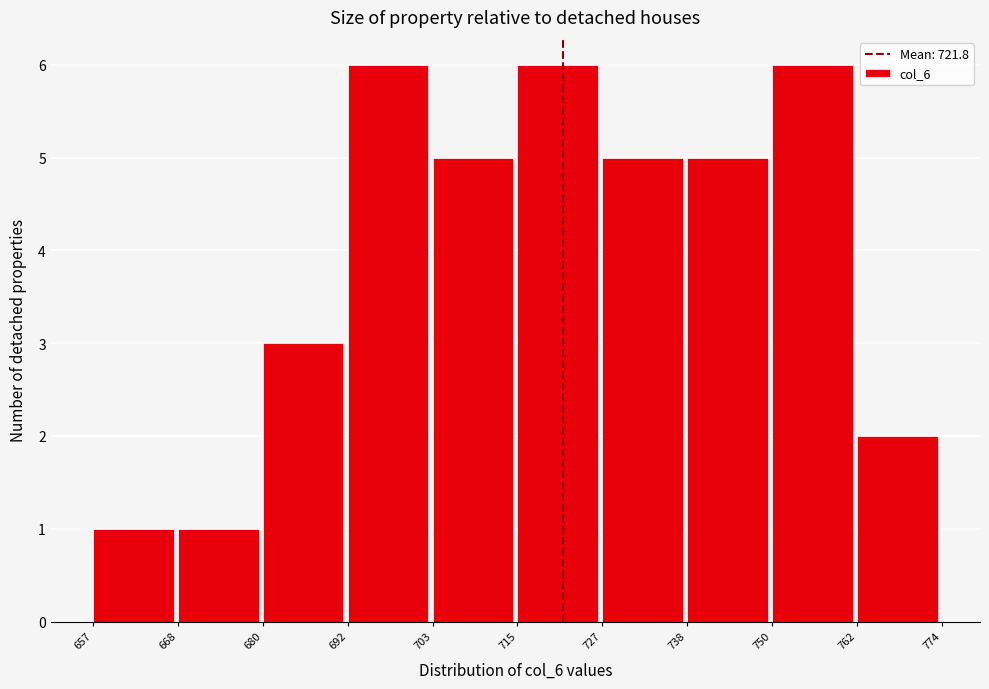

Reading left to right, list every bar in this chart as the range it spans on the x-axis followed by its height. The values are not printed on the chart, so give them approximately, as read against the axis.

657 to 668: 1
668 to 680: 1
680 to 692: 3
692 to 703: 6
703 to 715: 5
715 to 727: 6
727 to 738: 5
738 to 750: 5
750 to 762: 6
762 to 774: 2